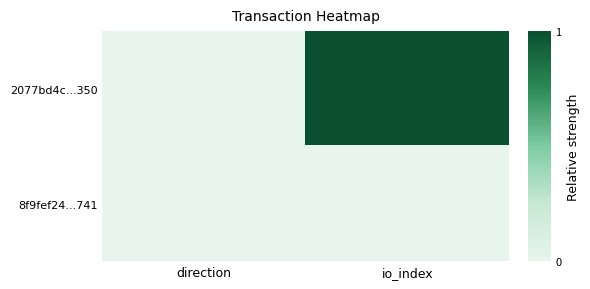

Which series has the largest total across all categories?

2077bd4c...350